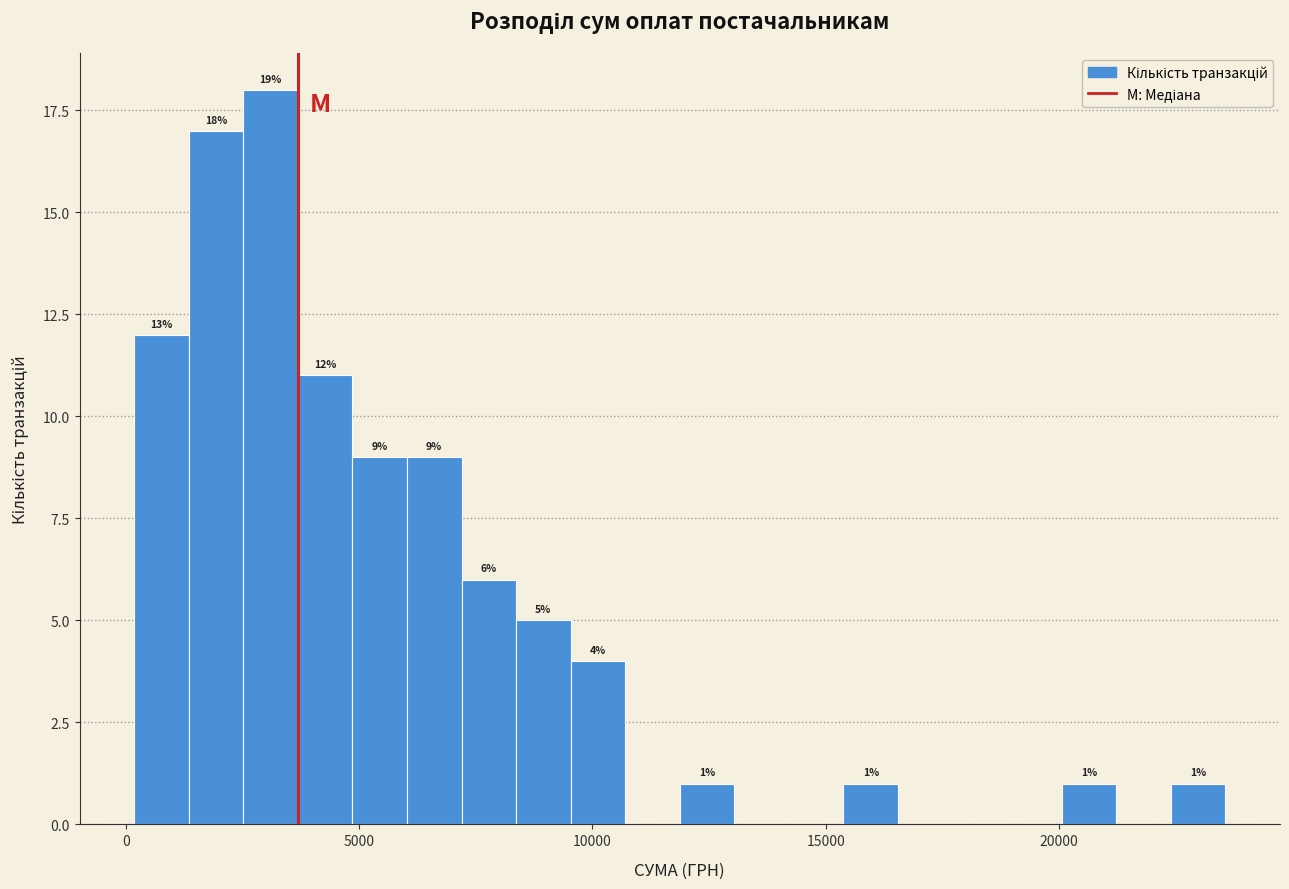

Around what value on the x-axis is the tallest bar? Give the approximate position of its centre, as read against the axis.

3000